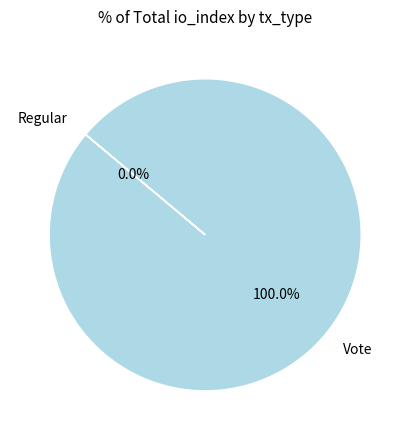

How many slices are in this pie chart?

2